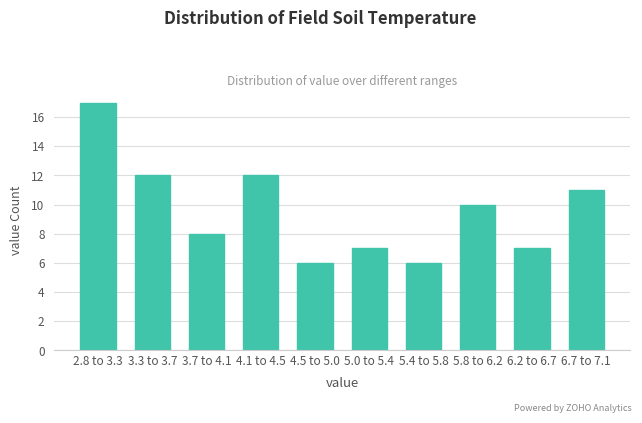

Reading left to right, extract all data points from this chart.

17	12	8	12	6	7	6	10	7	11